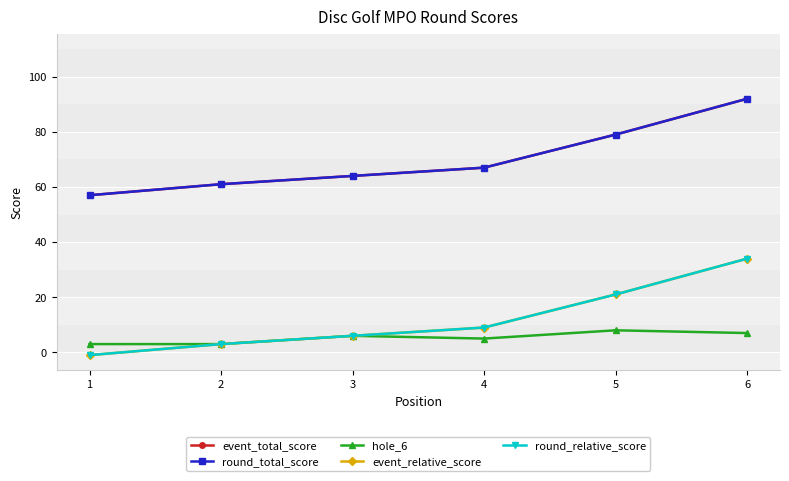

Is it true that event_relative_score equals 6 at 3?

True